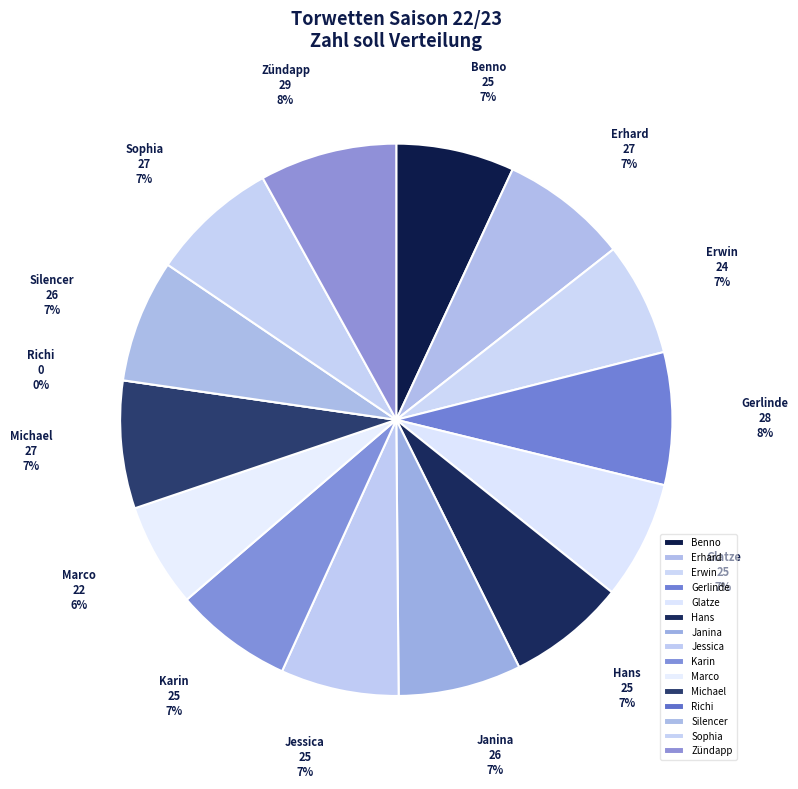

Do Janina and Sophia together represent more than half of the pie?

No